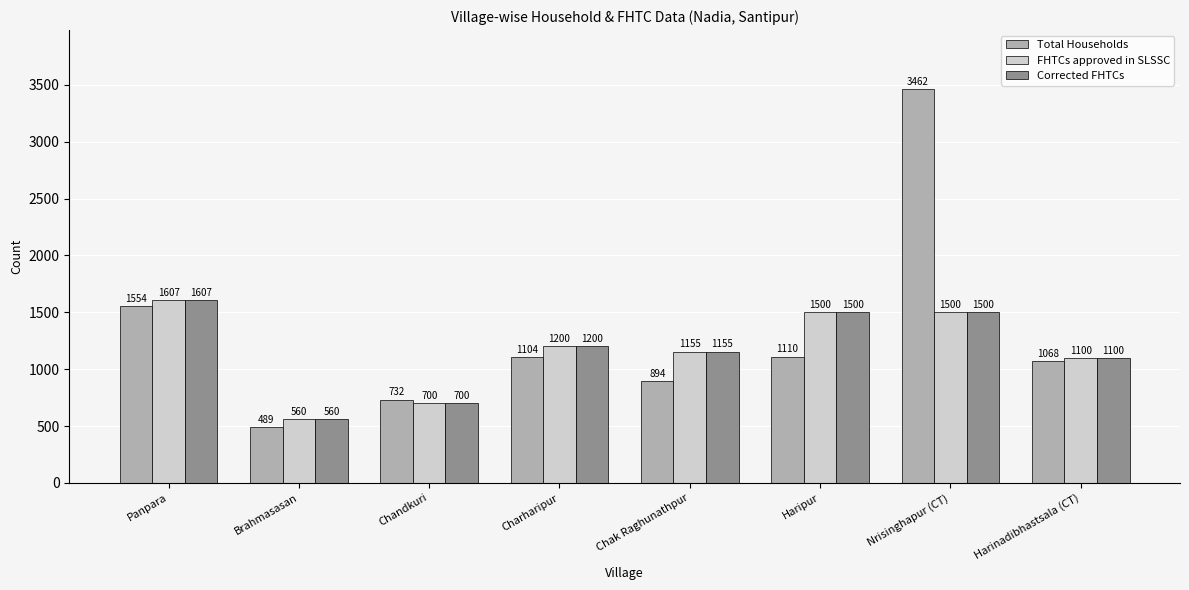

At how many categories does at least one series exceed 571?

7